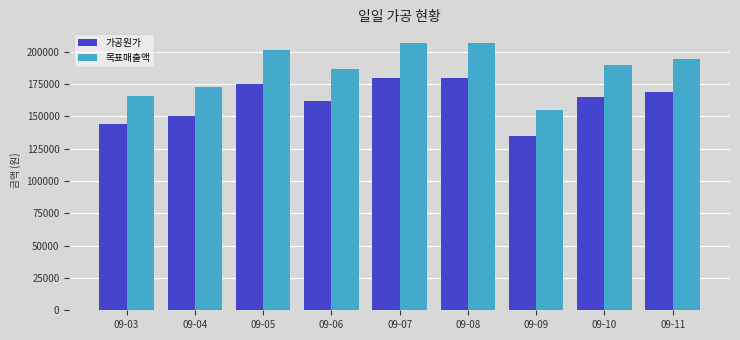

Are the bars grouped side by side (vs. stacked)?

Yes